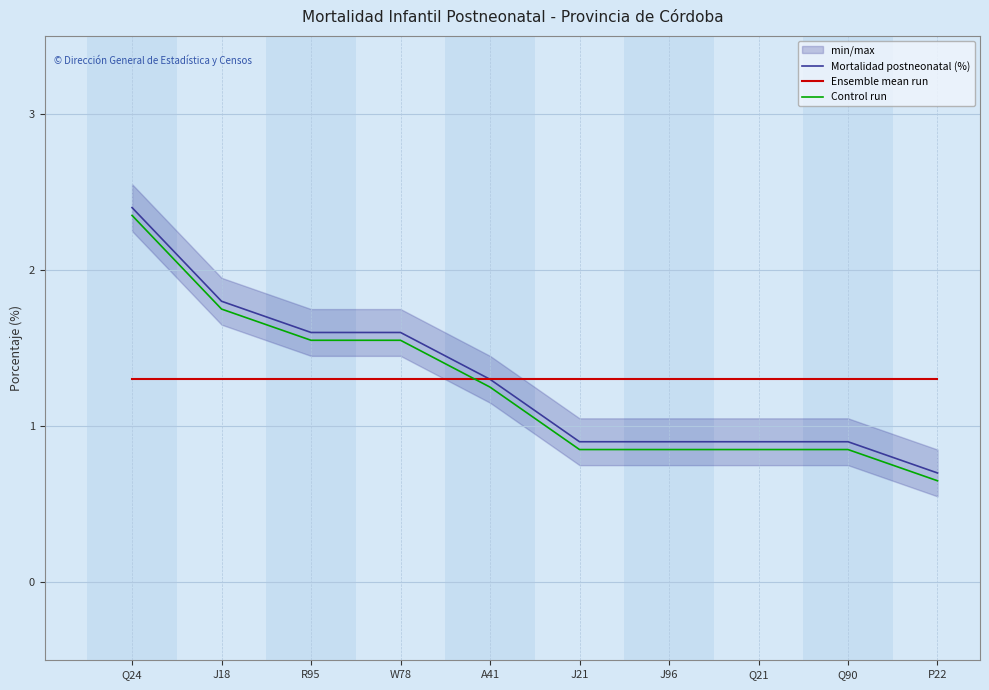

What is the difference between the second highest and minimum values in the Mortalidad postneonatal (%) series?

1.1